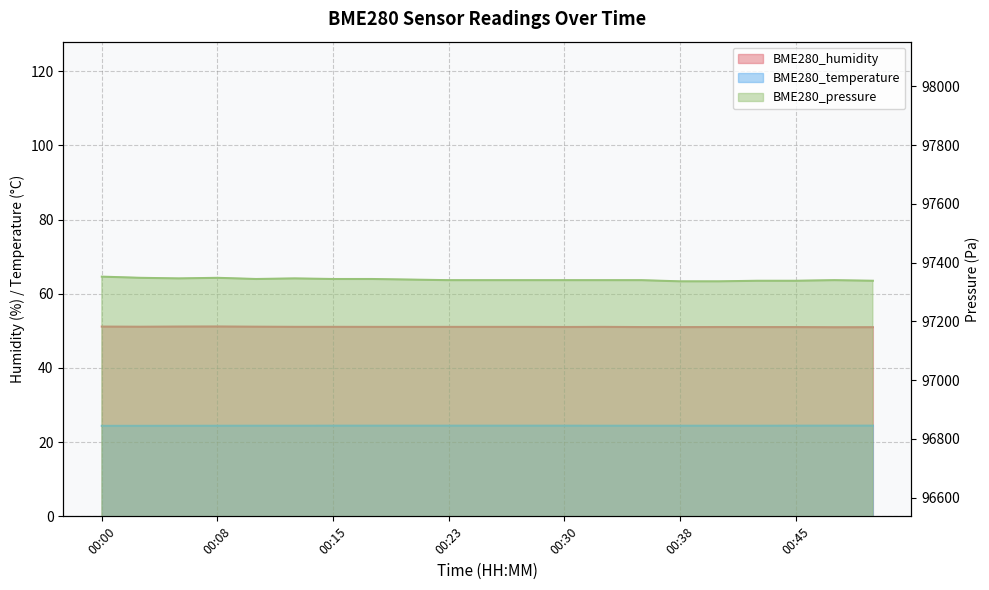

List the series in order of their peak value, lowest first.

BME280_temperature, BME280_humidity, BME280_pressure